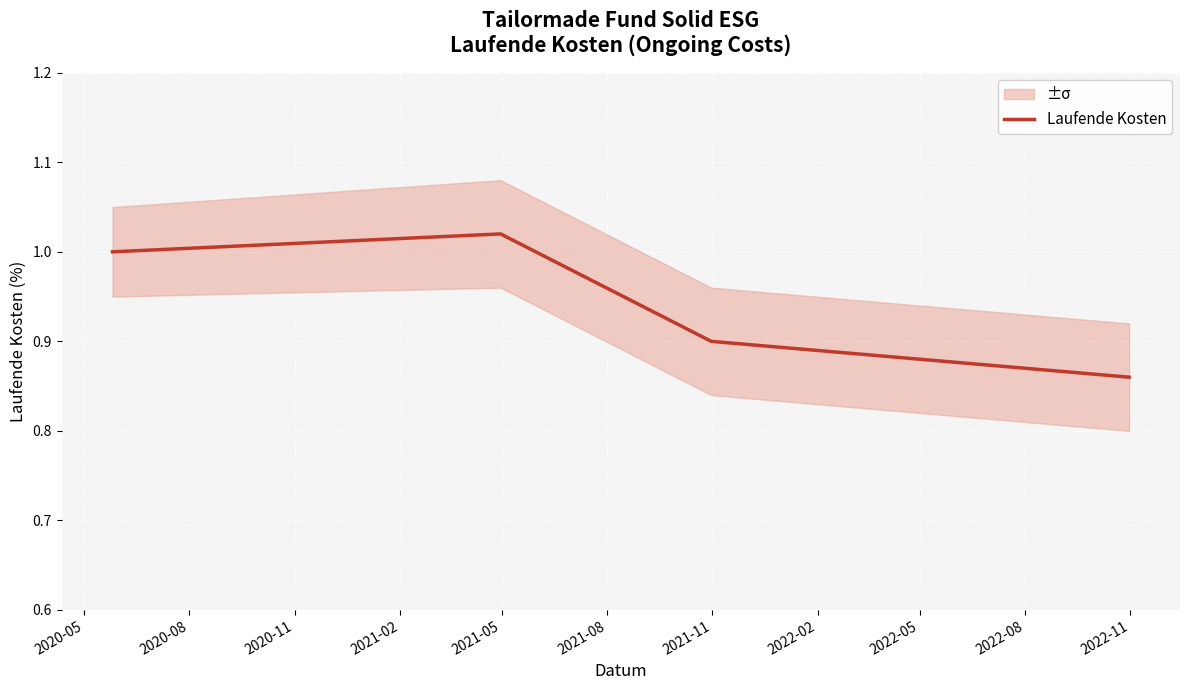

Reading left to right, transcribe all the data shown in this chart.

1.0	1.0	0.9	0.9